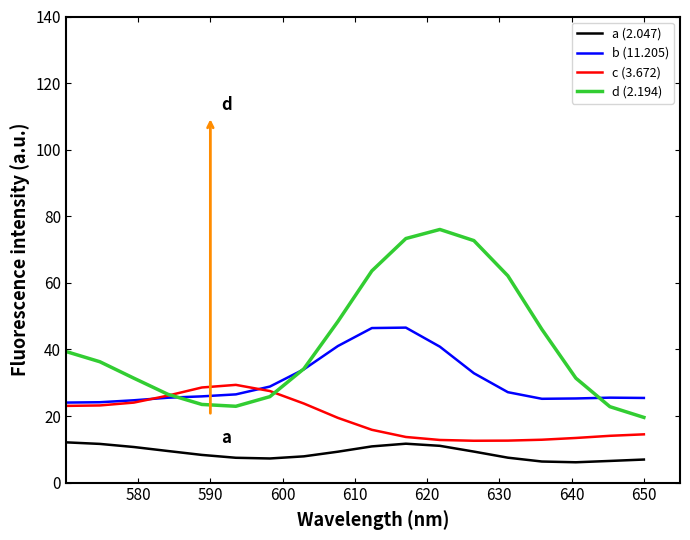

In a (2.047), how many points are lower than both neighbors (excluding endpoints)?

2